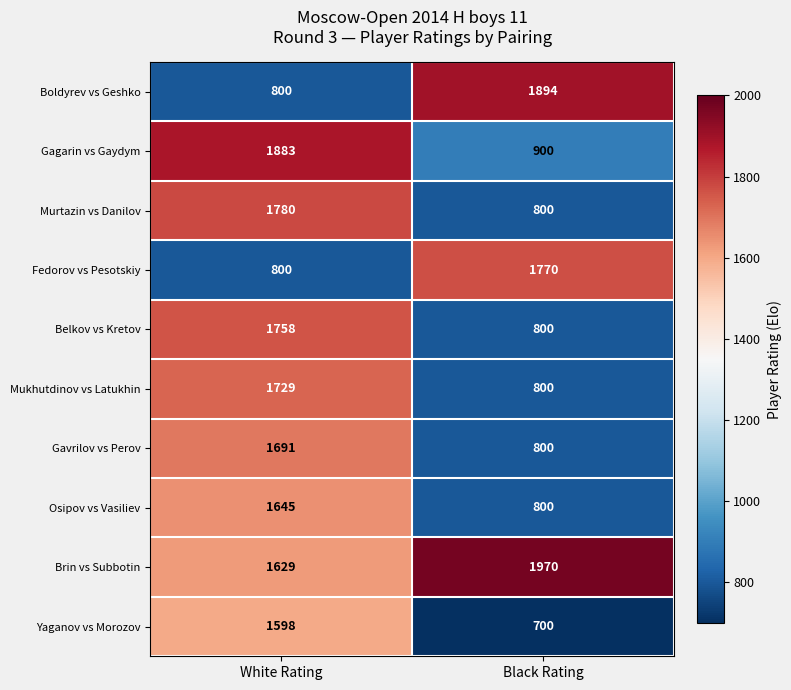

Count the number of data series in this chart.

10